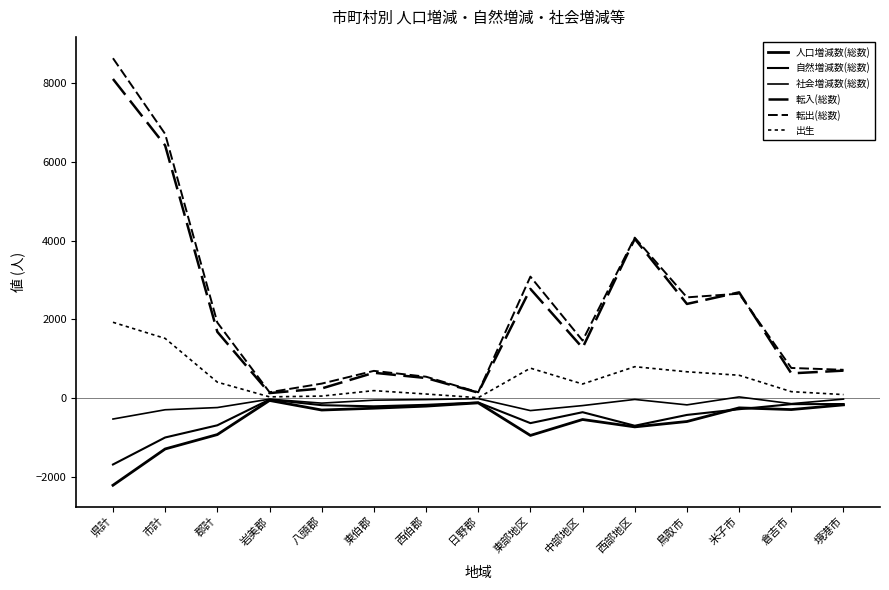

What is the smallest value displayed?

-2205